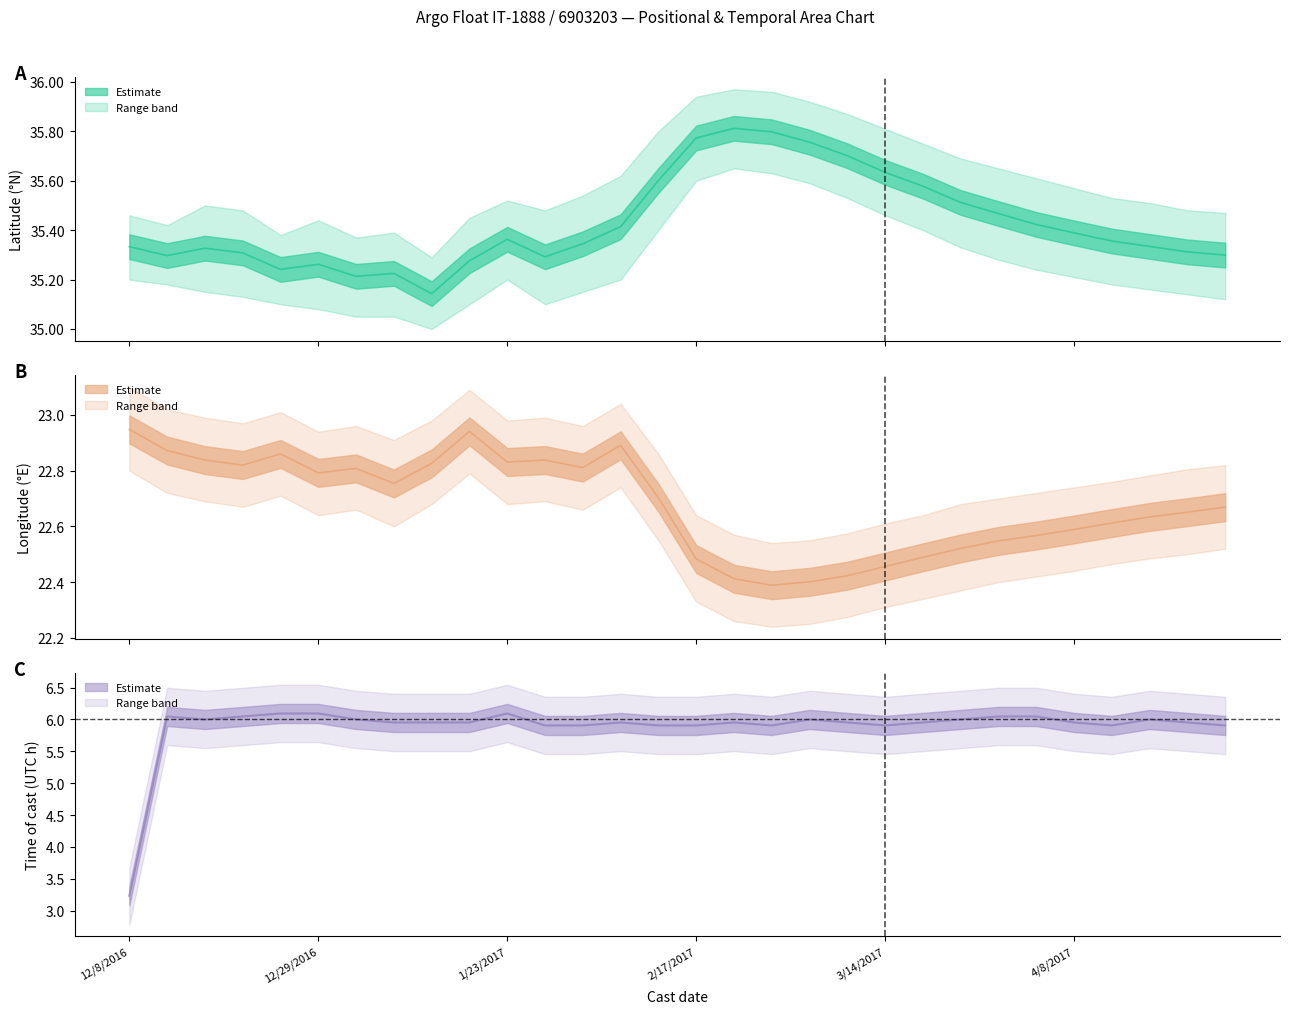

What is the difference between the highest and lowest values at 1/3/2017?

29.2